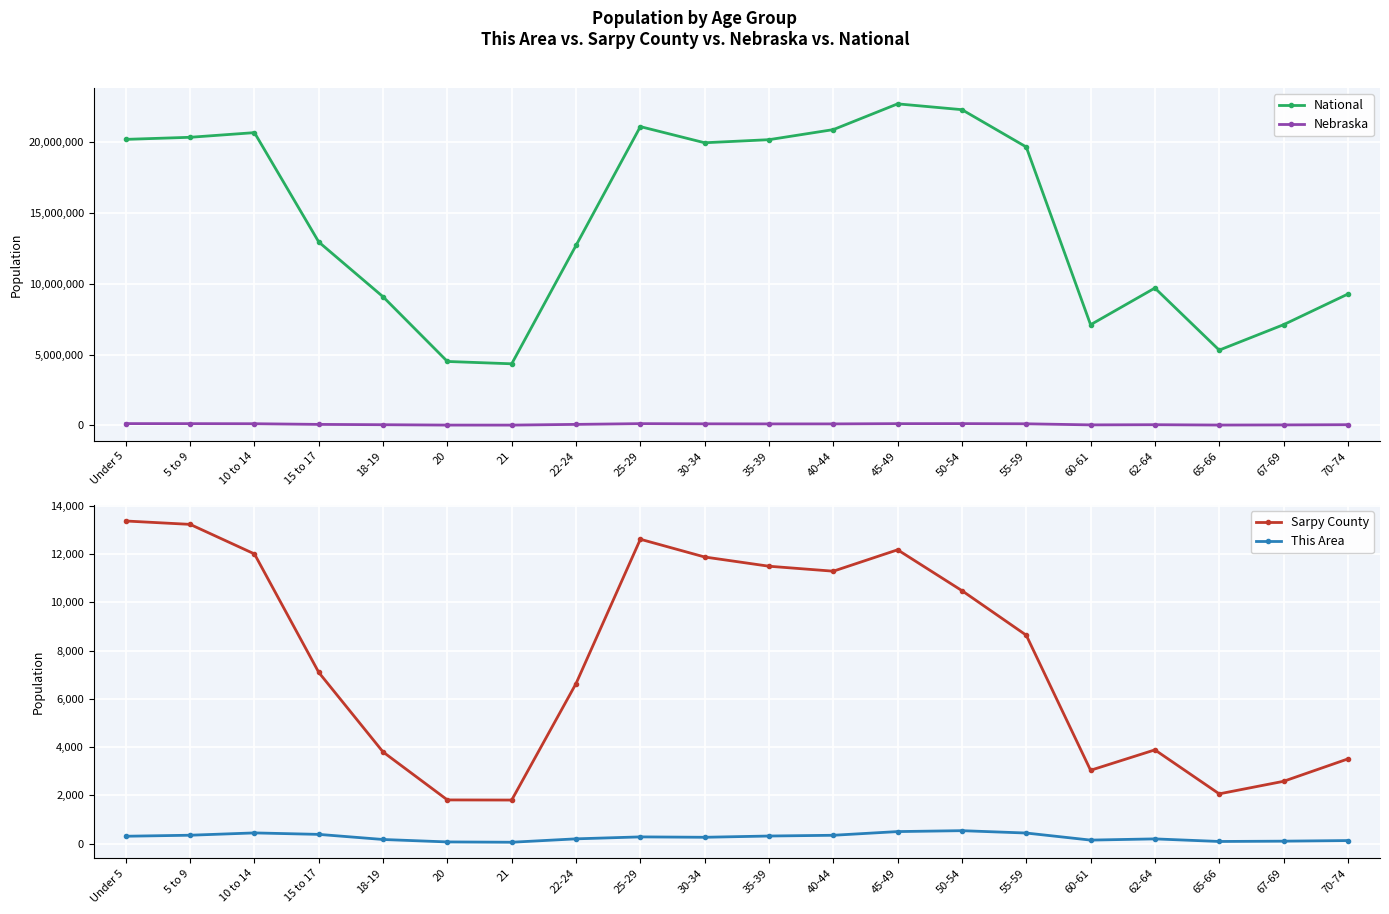

True or false: National and Nebraska intersect in this chart.

False